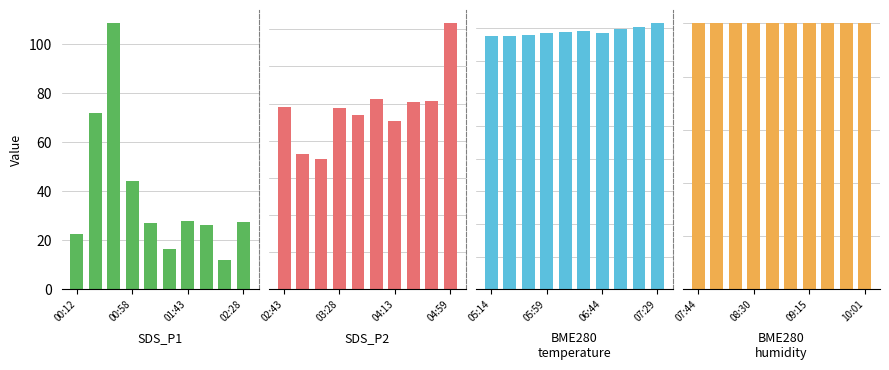

The value of BME280_temperature at 05:14 is 11.1. True or false?

False